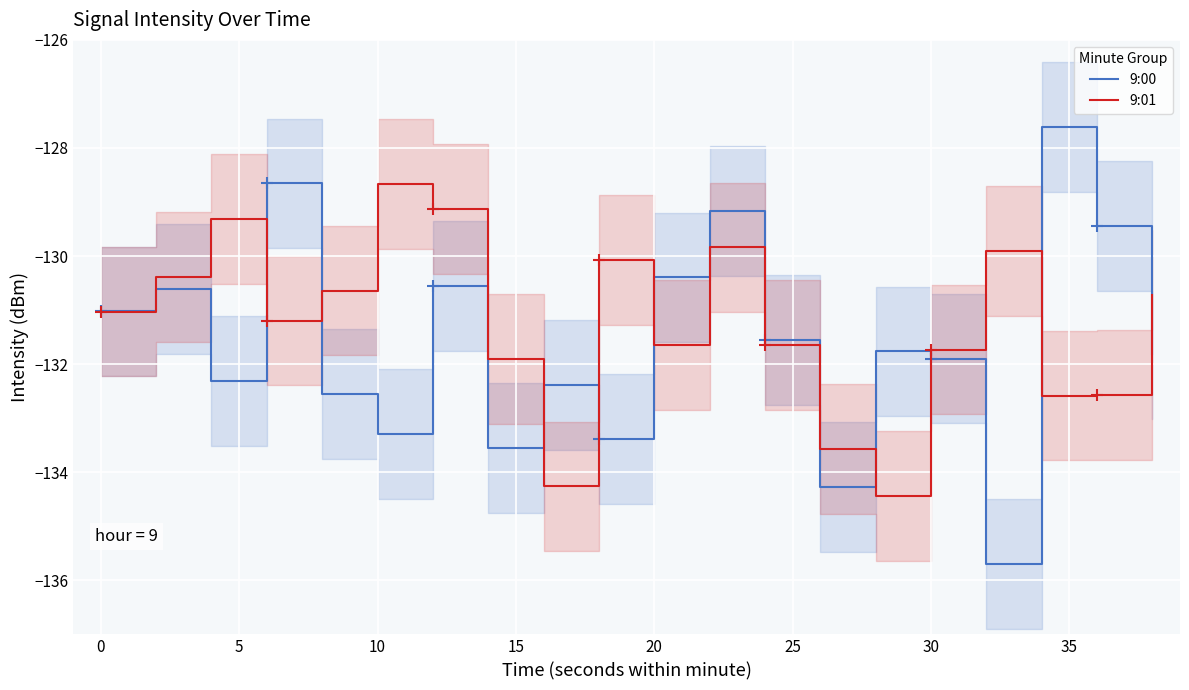

What is the minimum value for 9:00?

-135.7